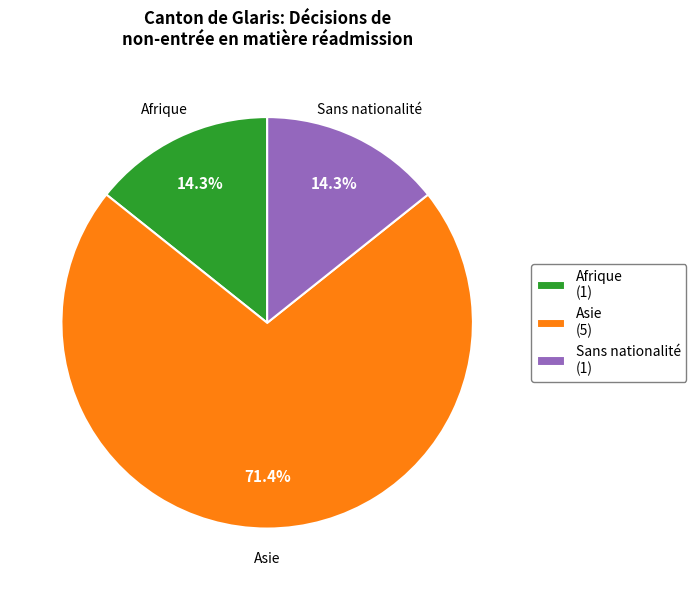

Between Sans nationalité (1) and Asie (5), which is larger?

Asie (5)